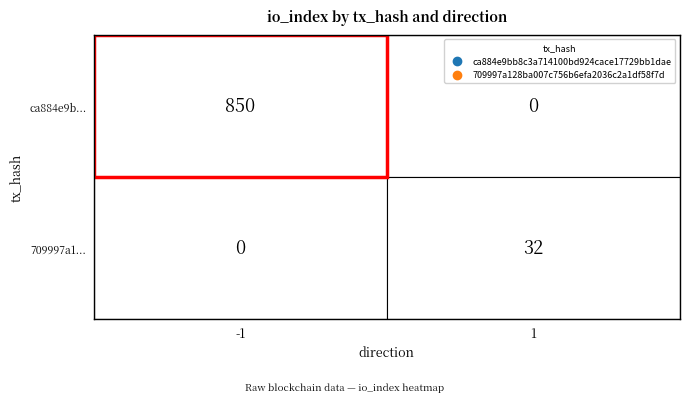

How many categories are shown in the chart?

2